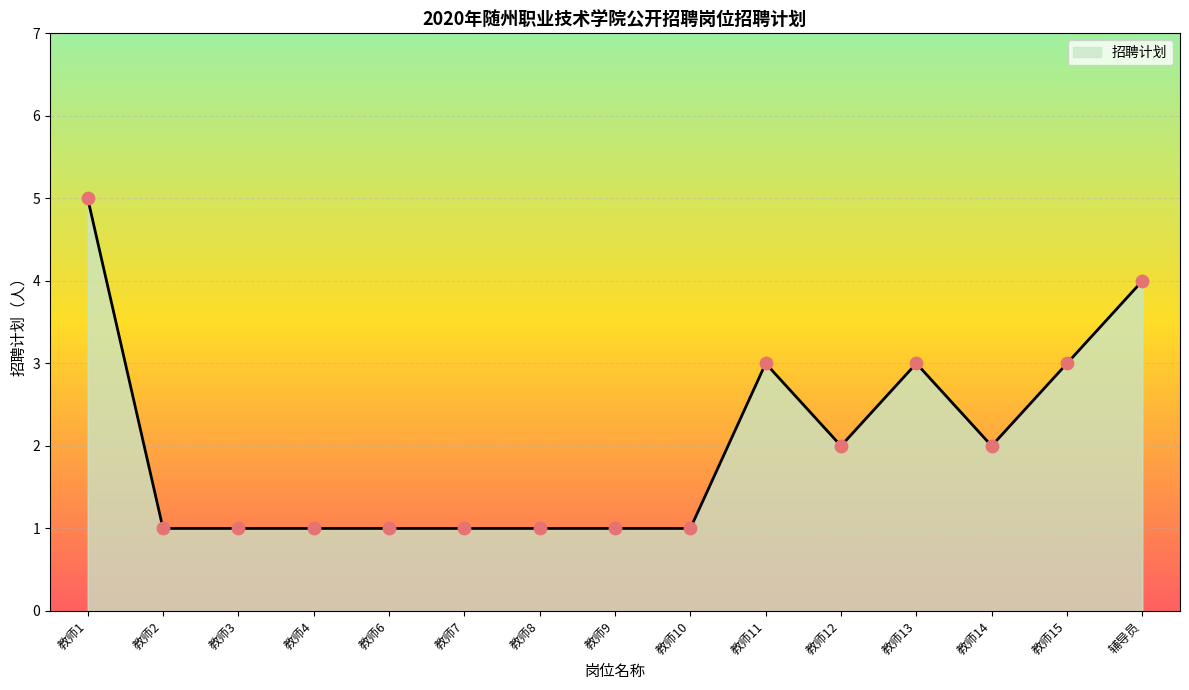

Which has a higher value, 教师6 or 教师15?

教师15